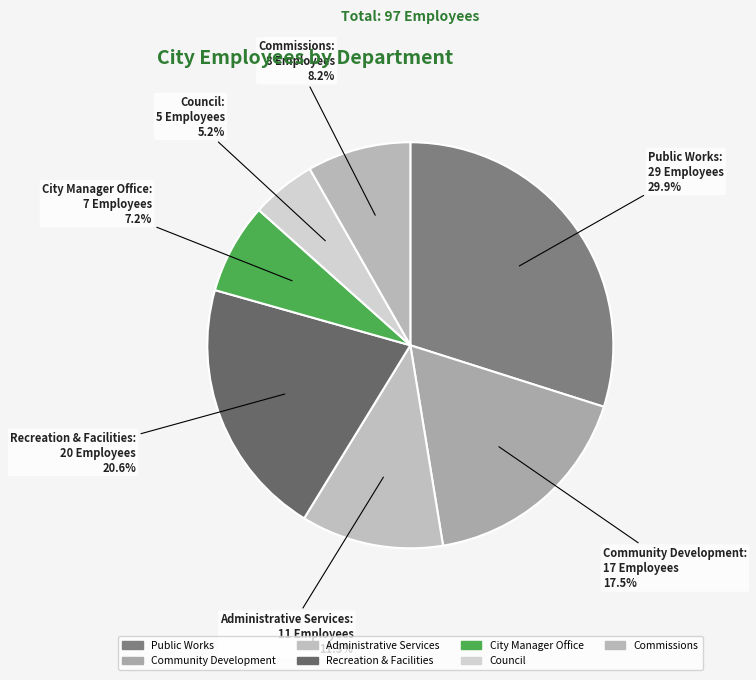

To the nearest percent, what portion does City Manager Office represent?

7%